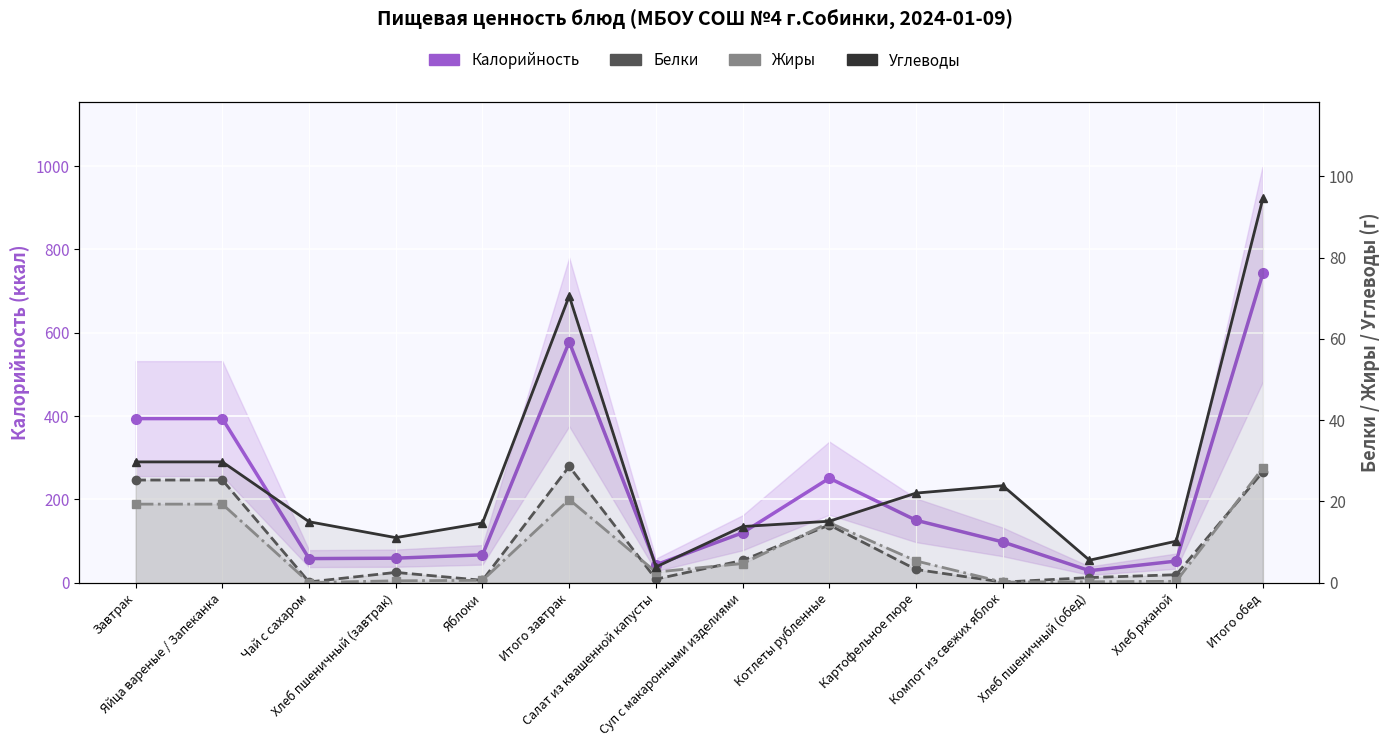

True or false: Белки has a value of 4.3 at Картофельное пюре.

False